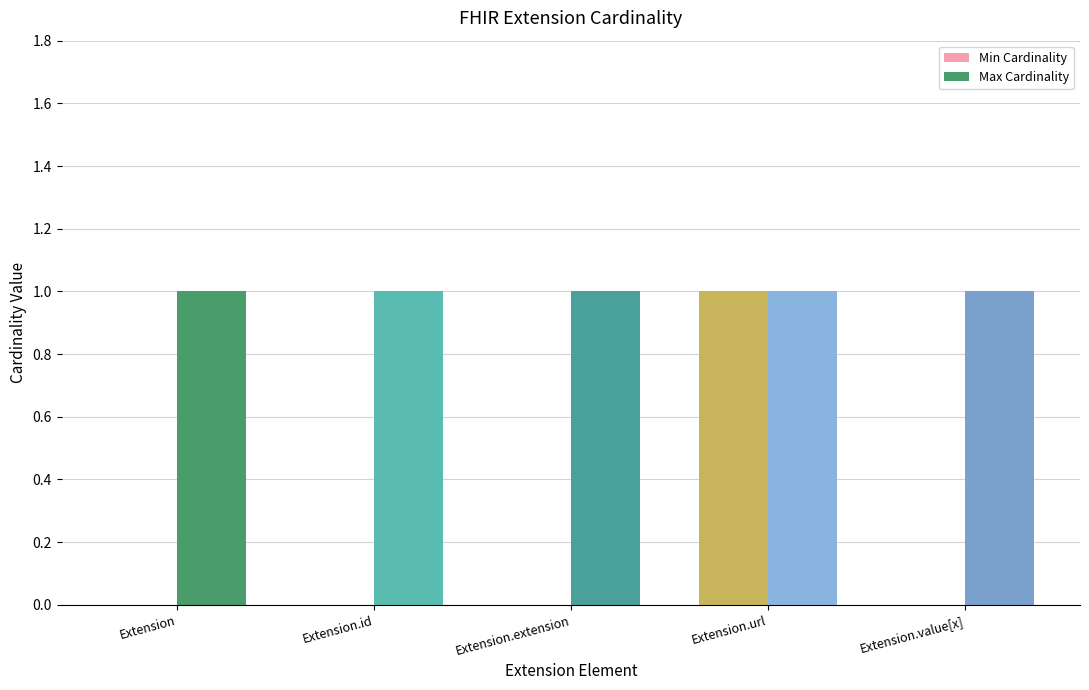

The value of Max Cardinality at Extension.extension is 1. True or false?

True